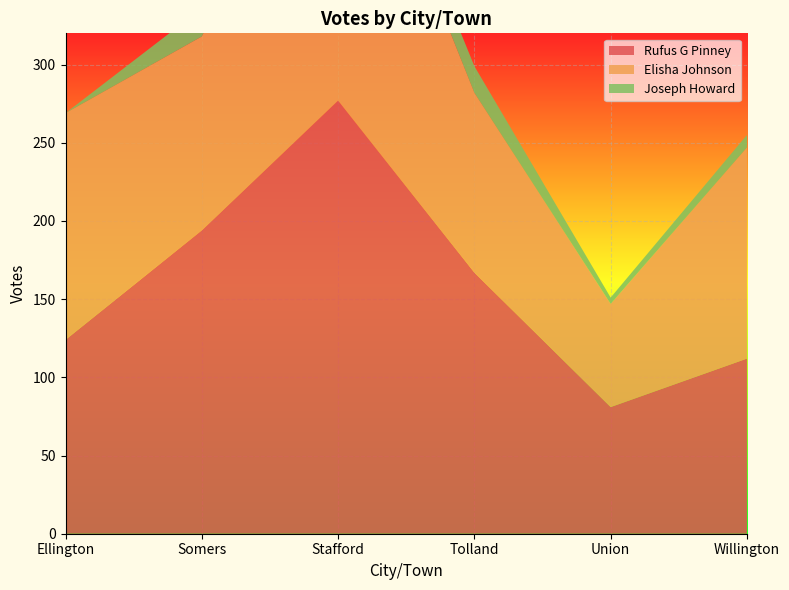

Reading left to right, list all the values displayed in this chart.

Rufus G Pinney: Ellington=124	Somers=194	Stafford=277	Tolland=167	Union=81	Willington=112
Elisha Johnson: Ellington=145	Somers=124	Stafford=223	Tolland=115	Union=66	Willington=135
Joseph Howard: Ellington=0	Somers=18	Stafford=13	Tolland=17	Union=4	Willington=8